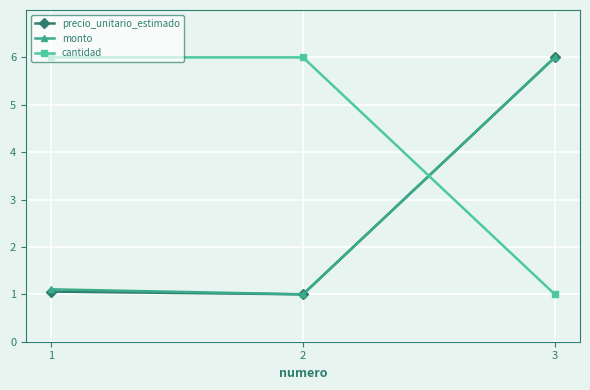

Count the number of categories in the chart.

3